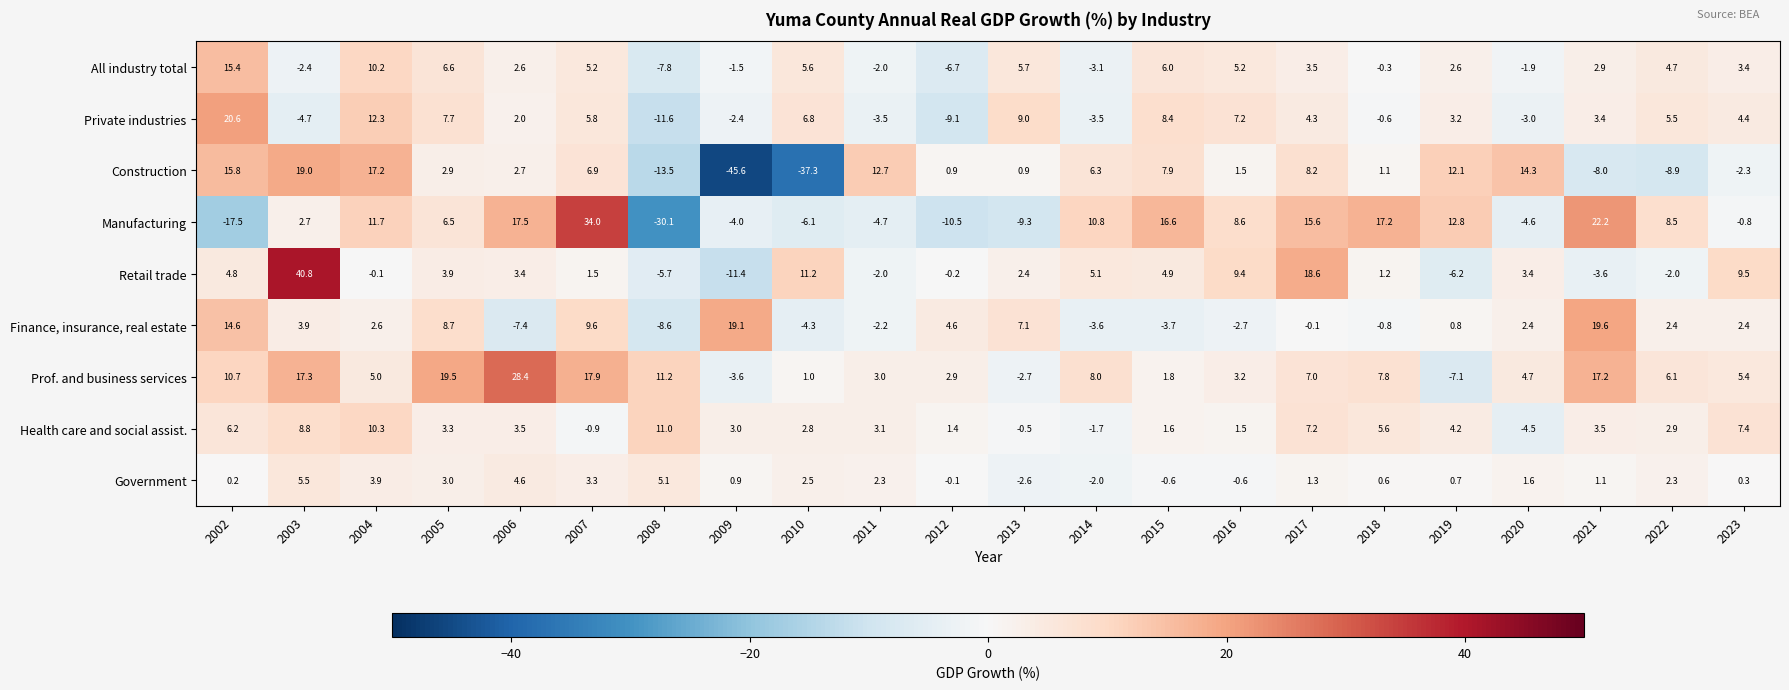

What is the average value of the Construction series?

0.7